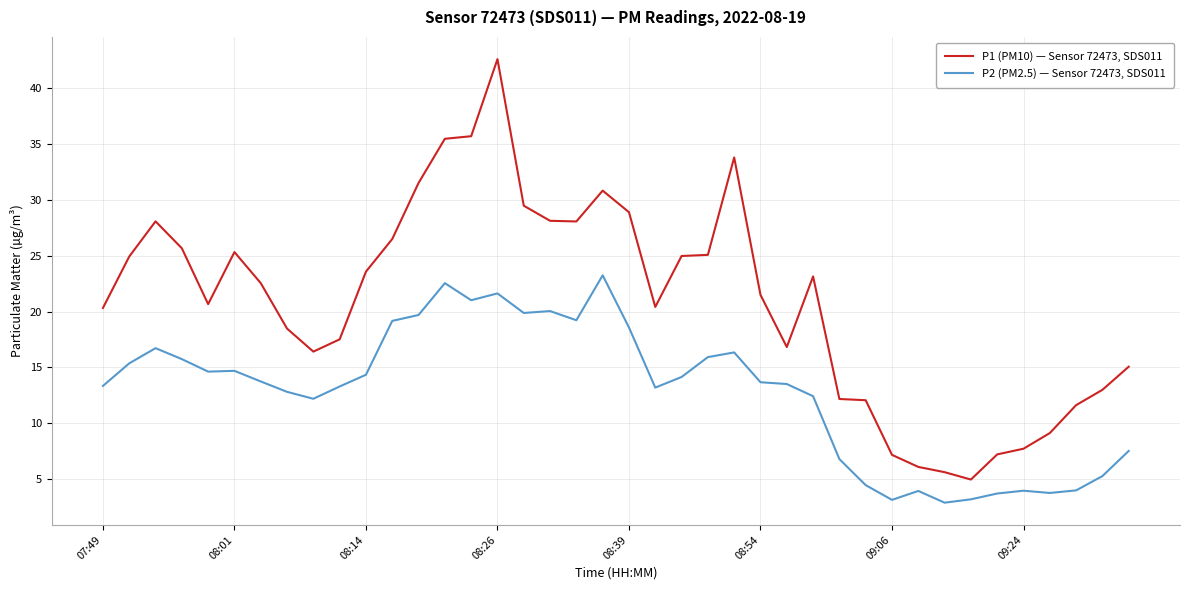

Rank the series by their average value, from lowest to highest.

P2 (PM2.5) — Sensor 72473, SDS011, P1 (PM10) — Sensor 72473, SDS011